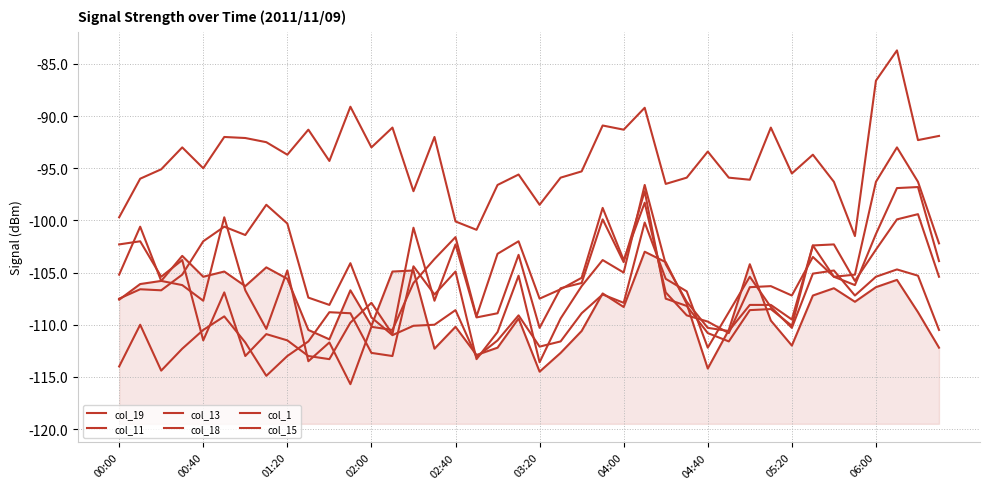

How many lines are shown in the chart?

6